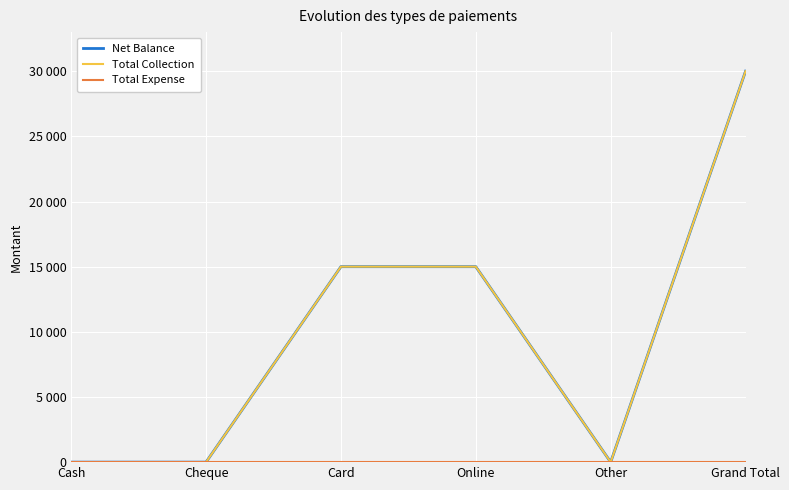

Which category has the highest value across all series?

Grand Total